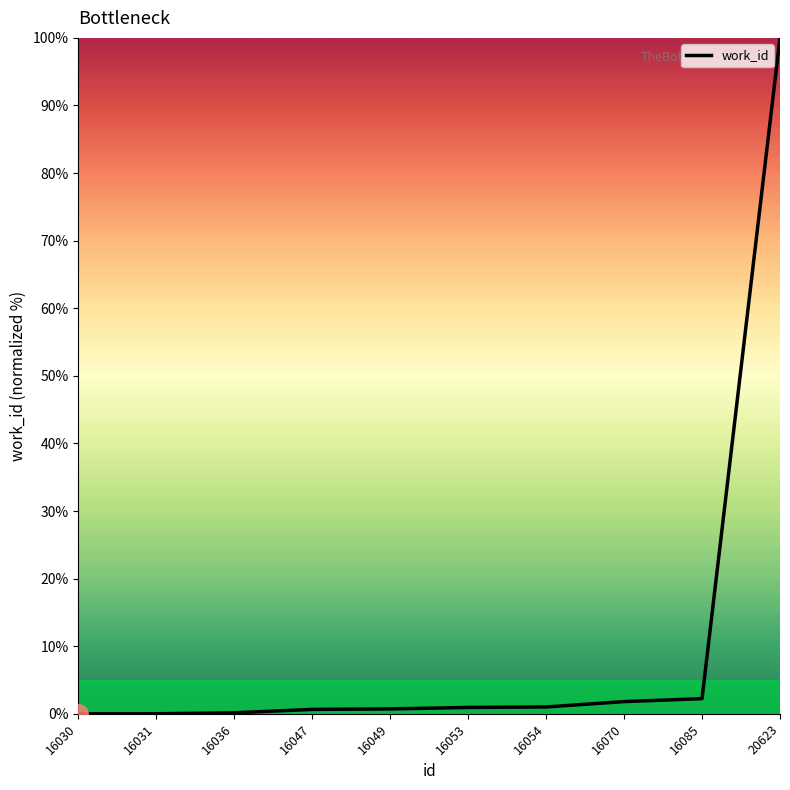

The chart shows a value of 2.2 at 16085. True or false?

True